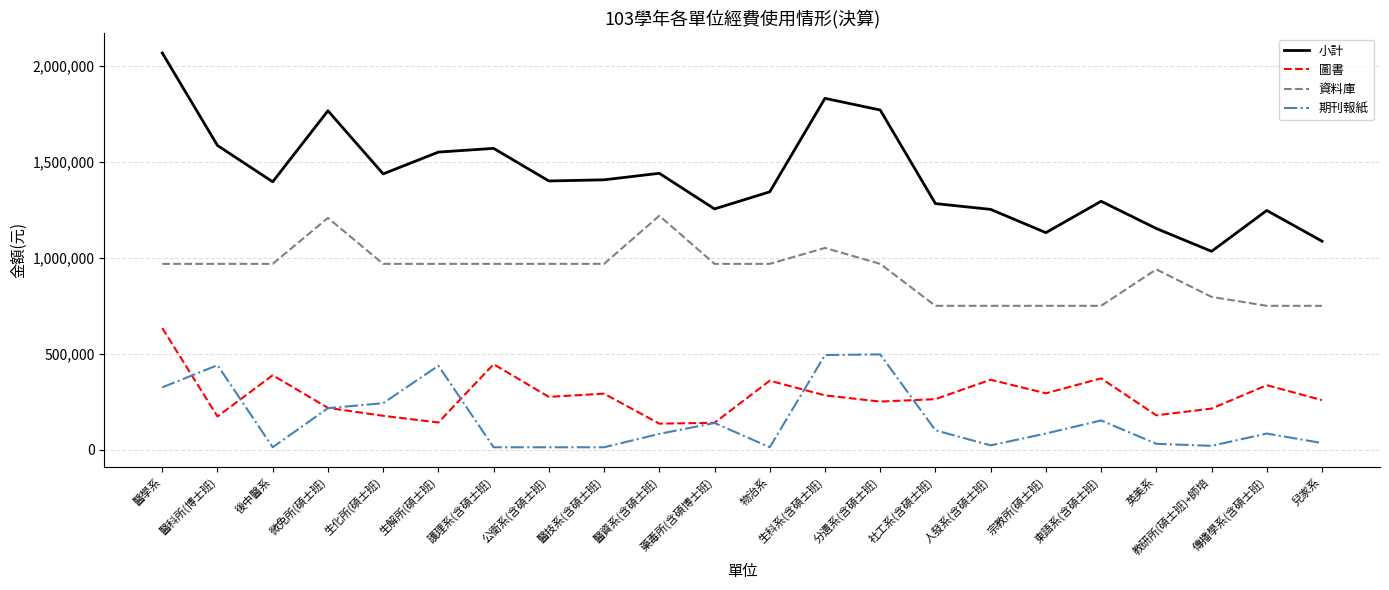

What is the maximum value shown in the chart?

2067787